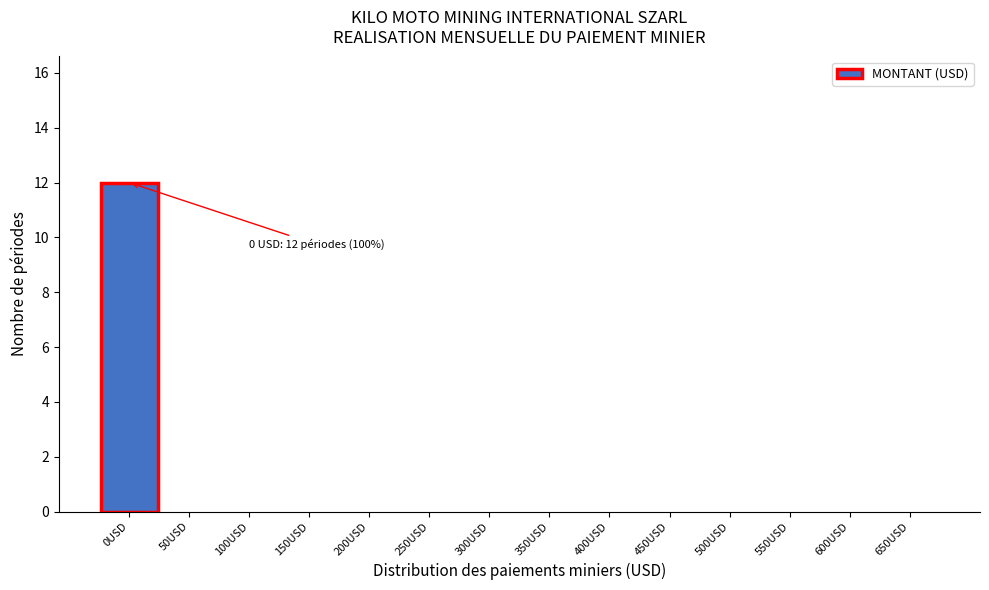

Reading left to right, extract all data points from this chart.

0USD=12	50USD=0	100USD=0	150USD=0	200USD=0	250USD=0	300USD=0	350USD=0	400USD=0	450USD=0	500USD=0	550USD=0	600USD=0	650USD=0